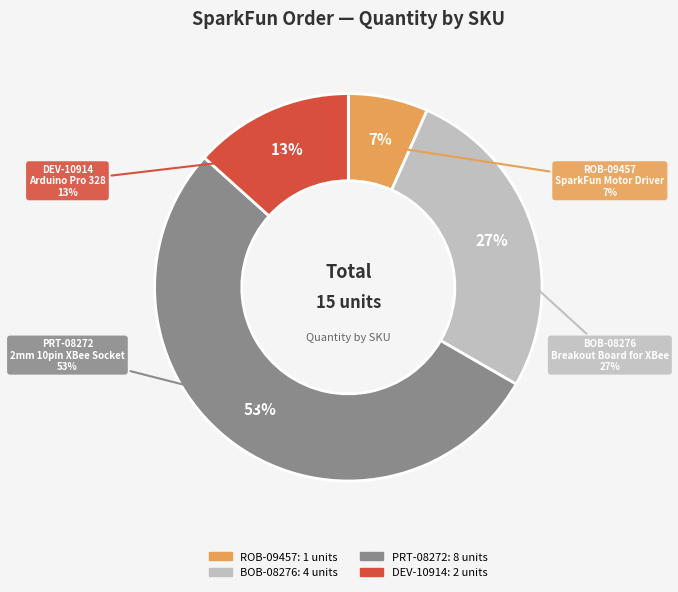

What is the majority slice?

PRT-08272